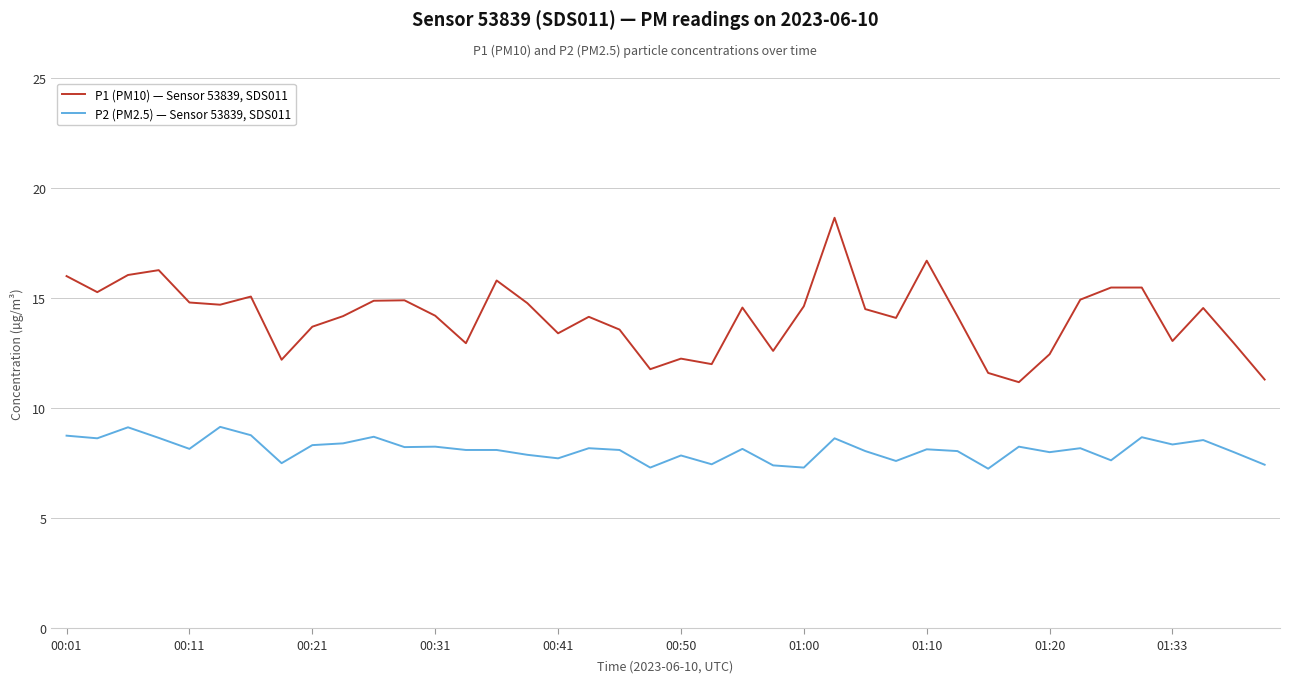

Which series has the largest total across all categories?

P1 (PM10) — Sensor 53839, SDS011